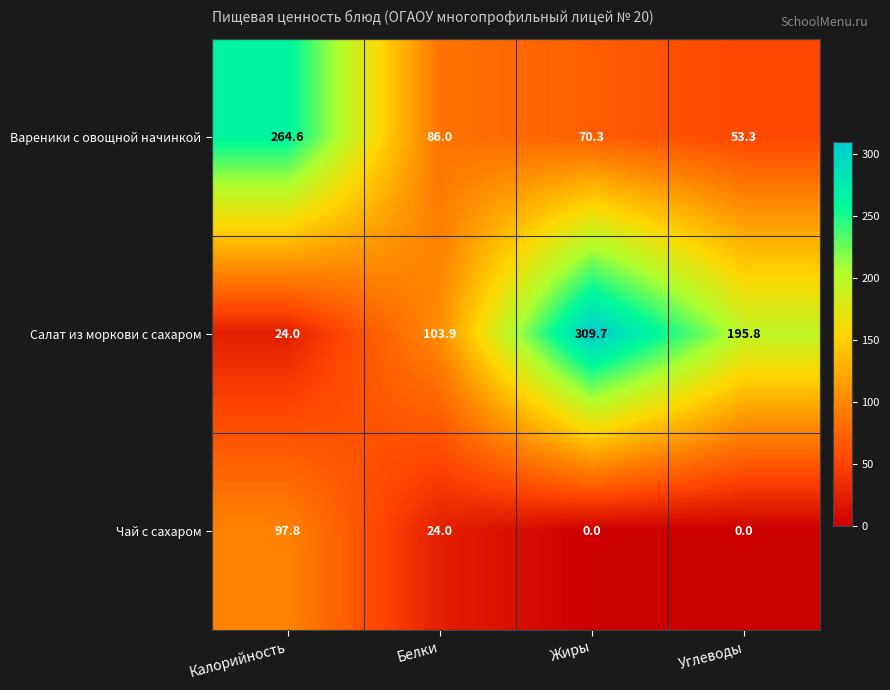

Which series has the largest total across all categories?

Салат из моркови с сахаром